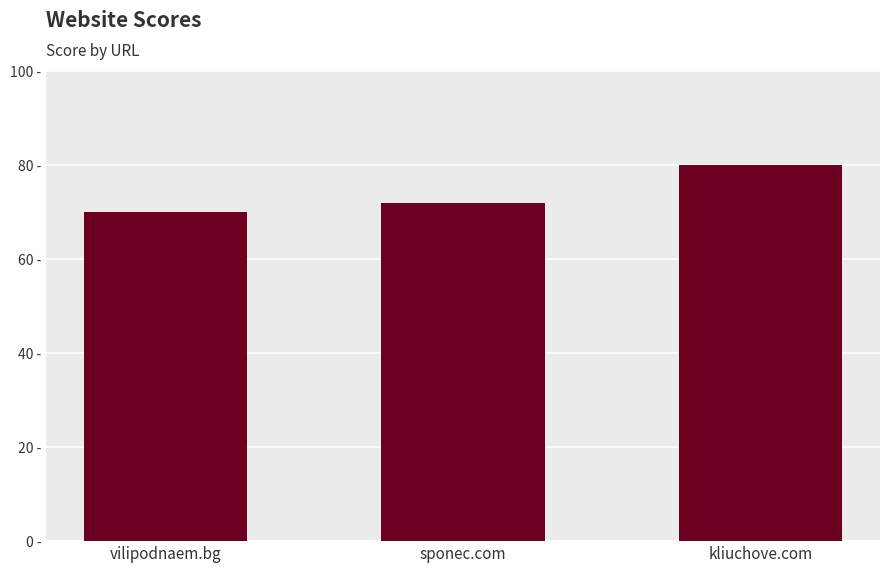

The chart shows a value of 72 at sponec.com. True or false?

True